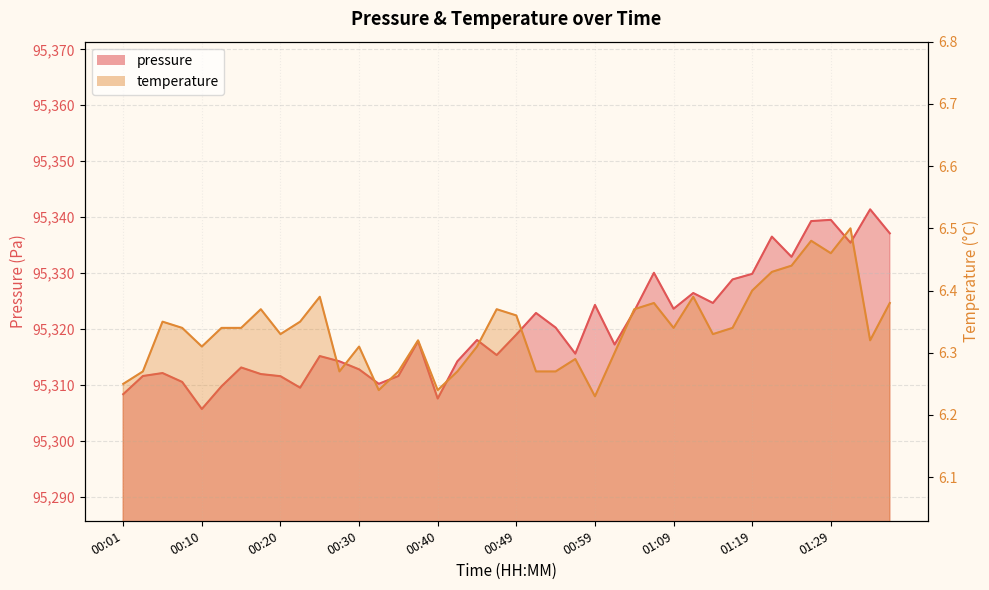

List the series in order of their overall mean, lowest first.

temperature, pressure